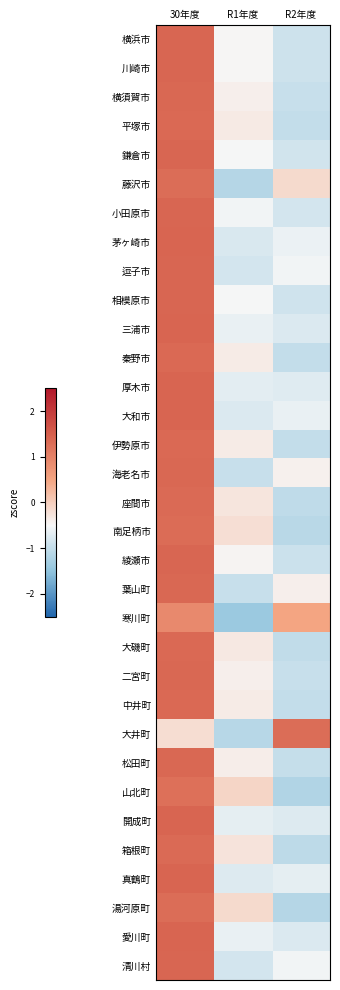

At how many categories does at least one series exceed 0?

2